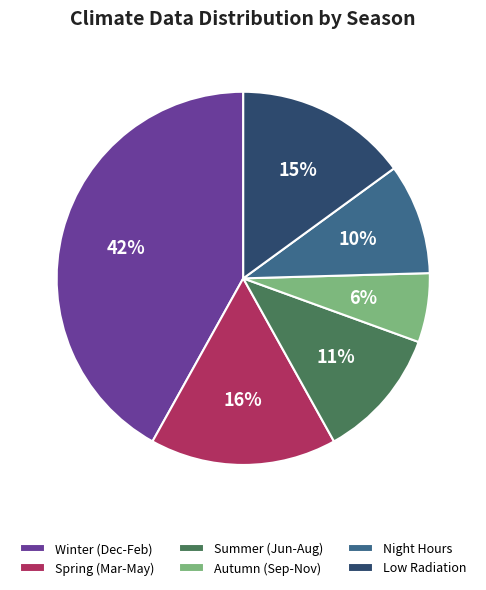

Rank the categories by value from lowest to highest.

Autumn (Sep-Nov), Night Hours, Summer (Jun-Aug), Low Radiation, Spring (Mar-May), Winter (Dec-Feb)